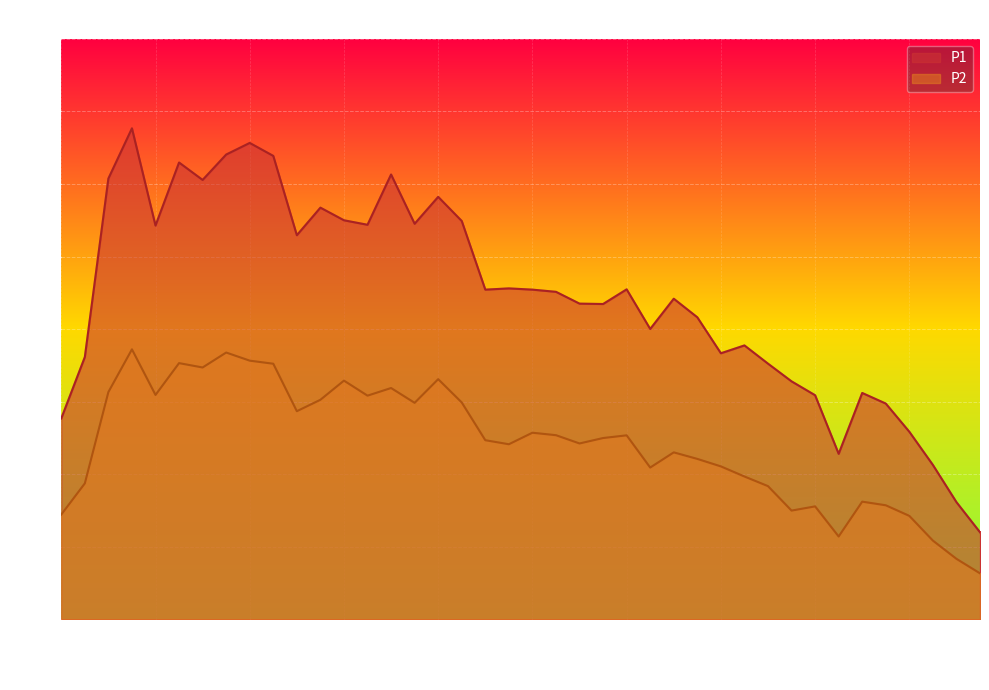

List the labels in order of P1 value, smallest first.

01:45, 01:42, 01:40, 01:30, 01:37, 00:00, 01:35, 01:27, 01:32, 01:25, 01:19, 00:02, 01:14, 01:17, 01:07, 01:12, 00:56, 00:54, 01:09, 00:51, 00:44, 00:49, 00:59, 00:46, 00:24, 00:10, 00:31, 00:36, 00:41, 00:29, 00:27, 00:39, 00:14, 00:05, 00:34, 00:12, 00:22, 00:17, 00:19, 00:07